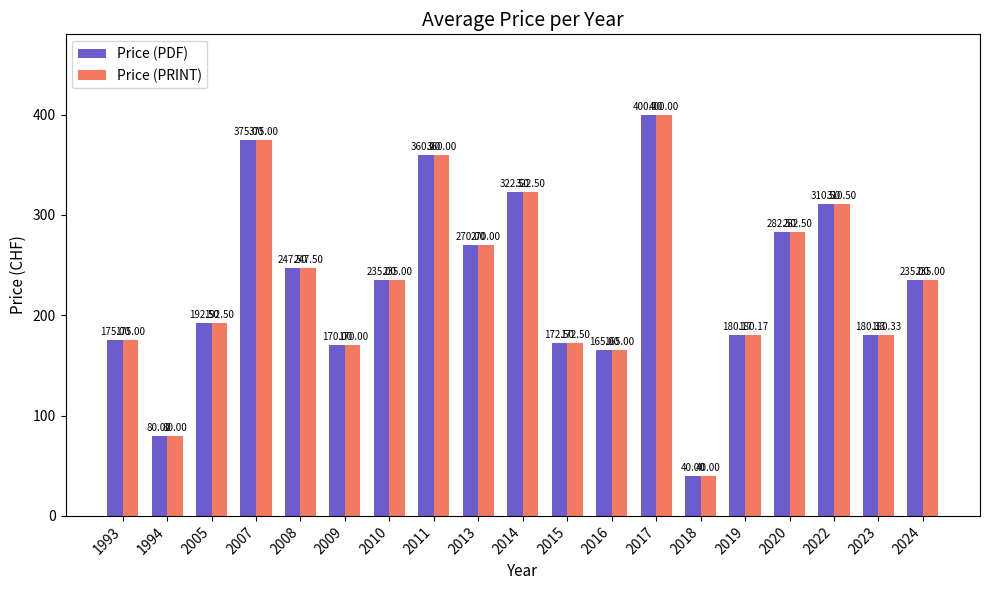

What is the average value of the Price (PRINT) series?

231.2